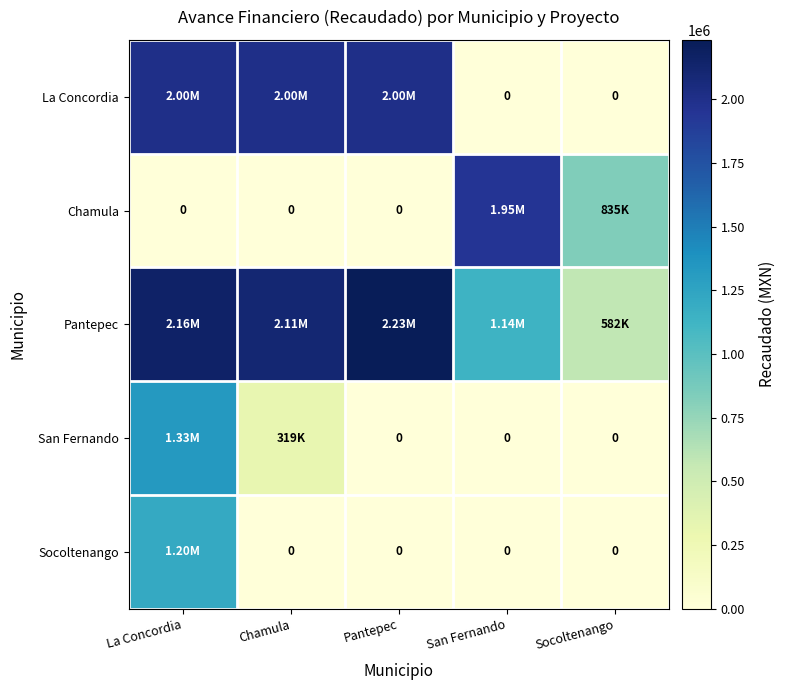

Rank the categories by San Fernando value from lowest to highest.

Pantepec, San Fernando, Socoltenango, Chamula, La Concordia